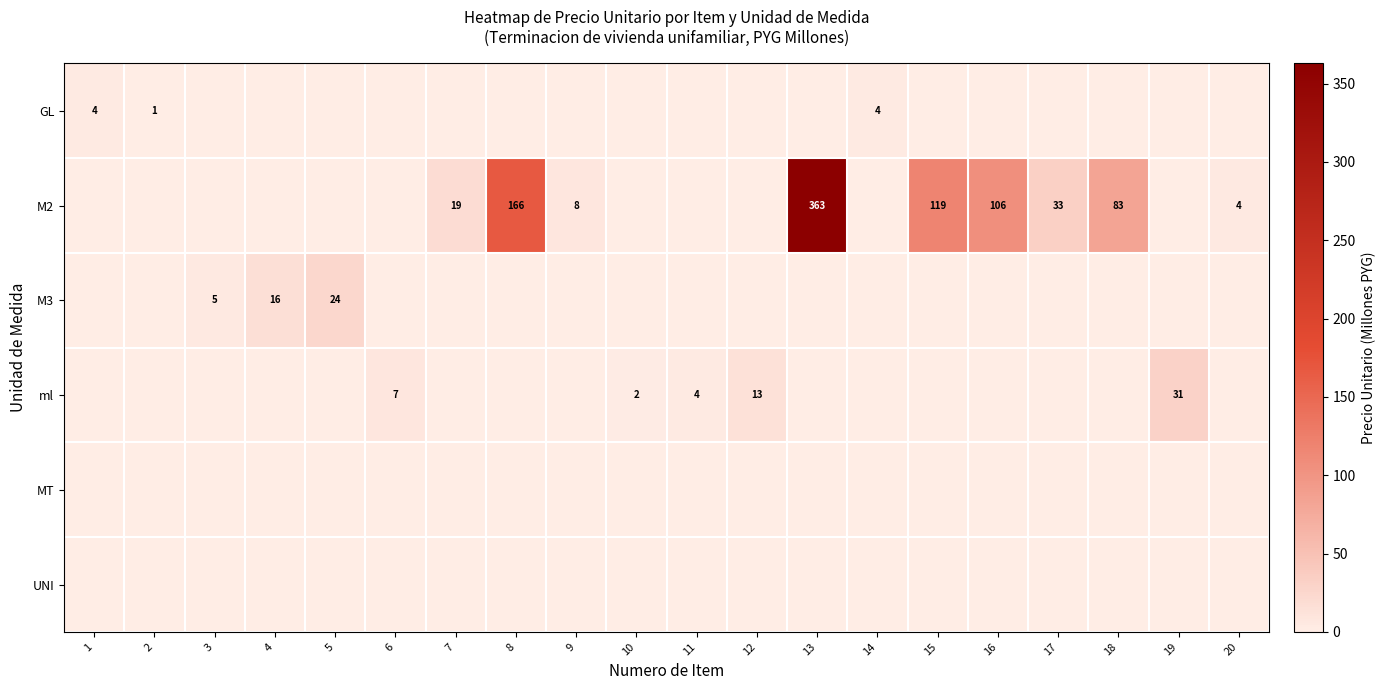

Which has a higher value, 14 or 5?

14